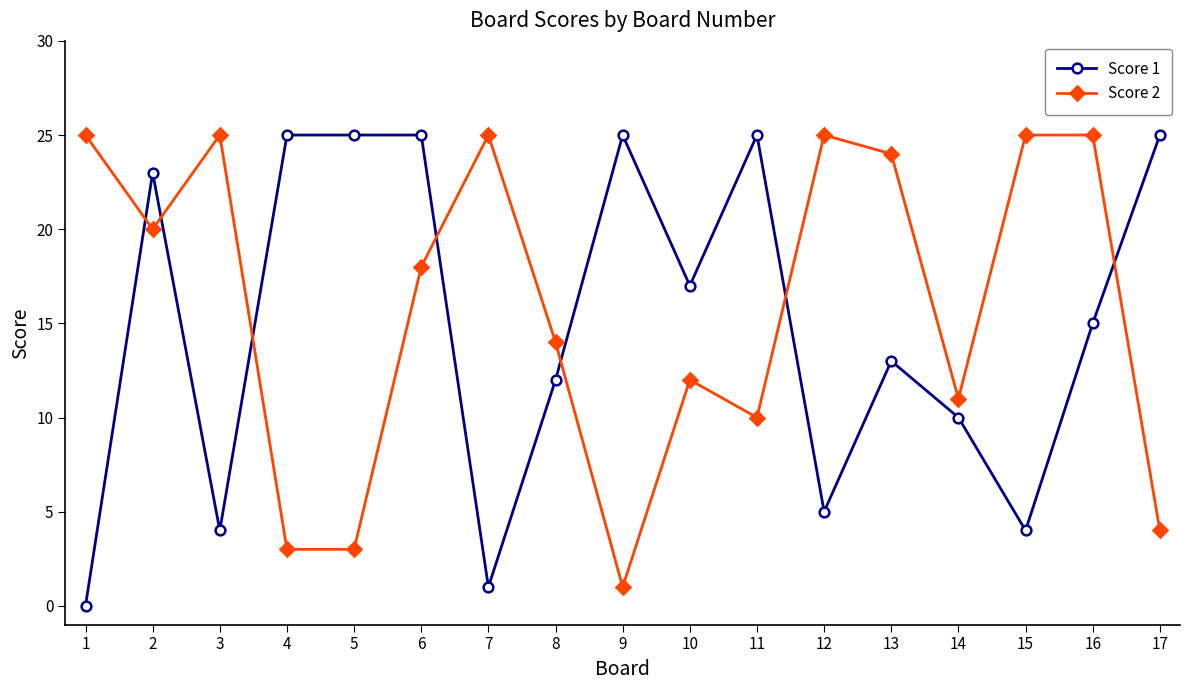

Rank the series at 14 from lowest to highest value.

Score 1, Score 2